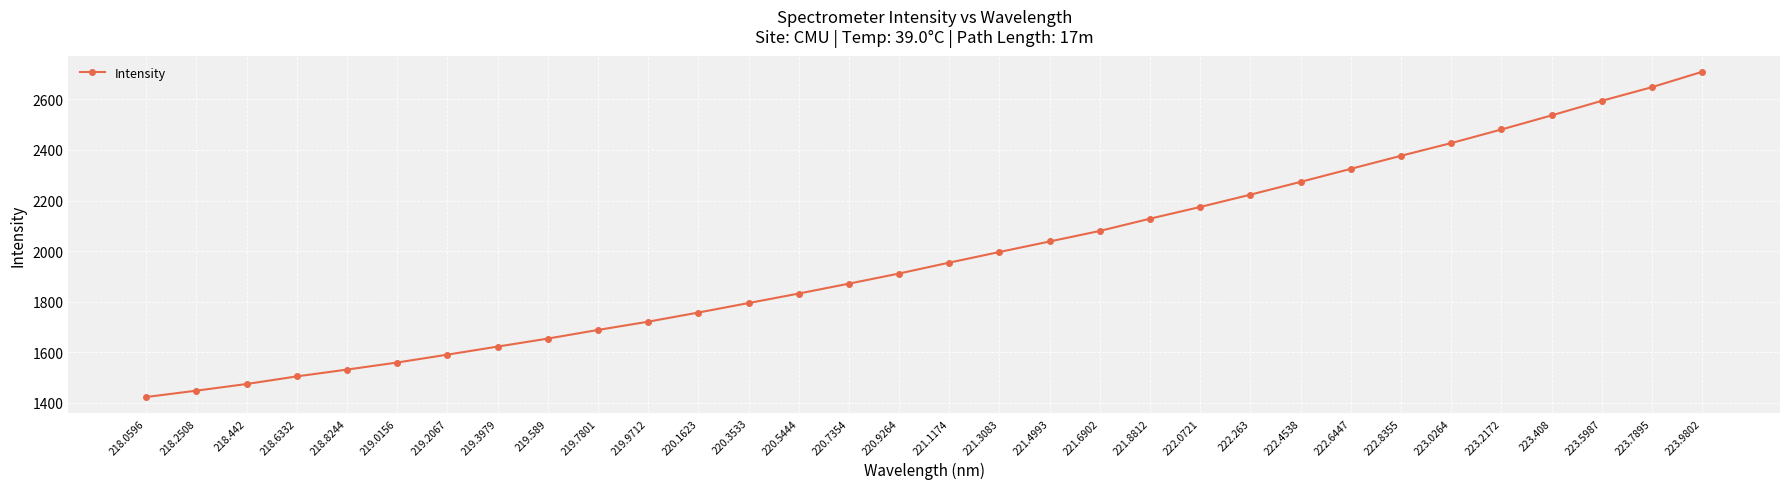

List the labels in order of value, smallest first.

218.0596, 218.2508, 218.442, 218.6332, 218.8244, 219.0156, 219.2067, 219.3979, 219.589, 219.7801, 219.9712, 220.1623, 220.3533, 220.5444, 220.7354, 220.9264, 221.1174, 221.3083, 221.4993, 221.6902, 221.8812, 222.0721, 222.263, 222.4538, 222.6447, 222.8355, 223.0264, 223.2172, 223.408, 223.5987, 223.7895, 223.9802